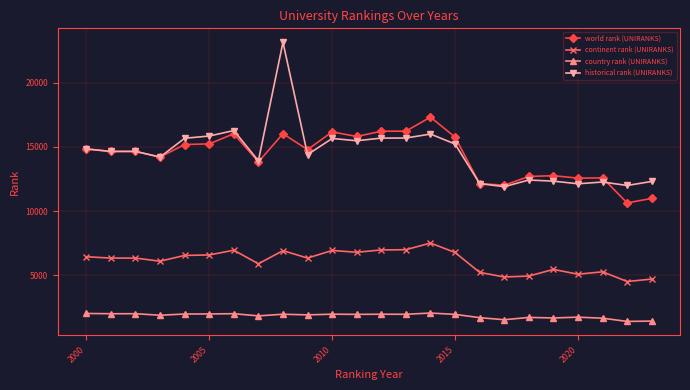

Which series has the largest range (max minus min)?

historical rank (UNIRANKS)